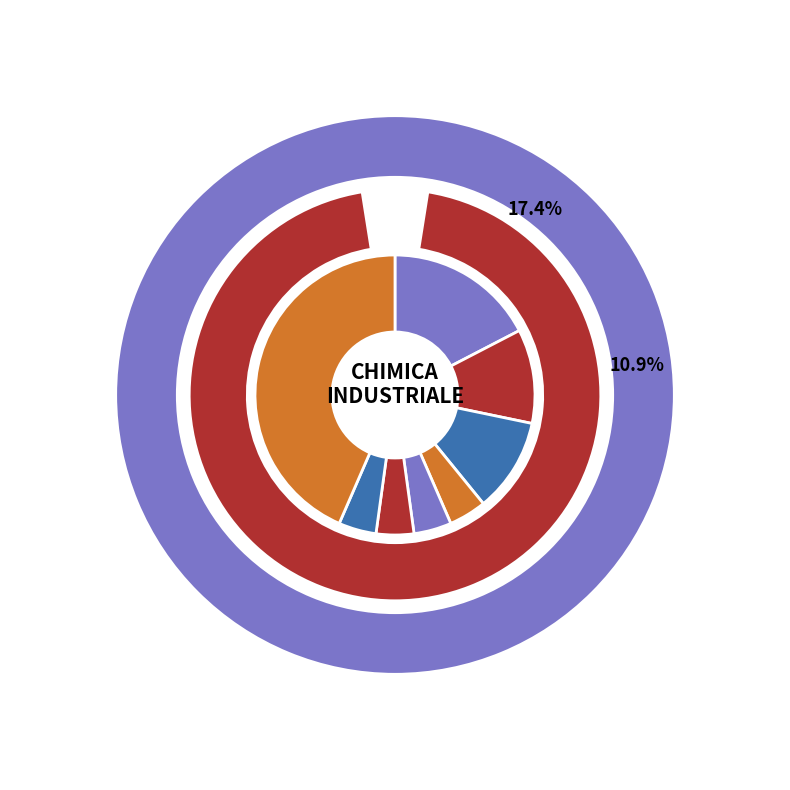

Does Chimici e professioni assimilate account for over 50% of the chart?

No